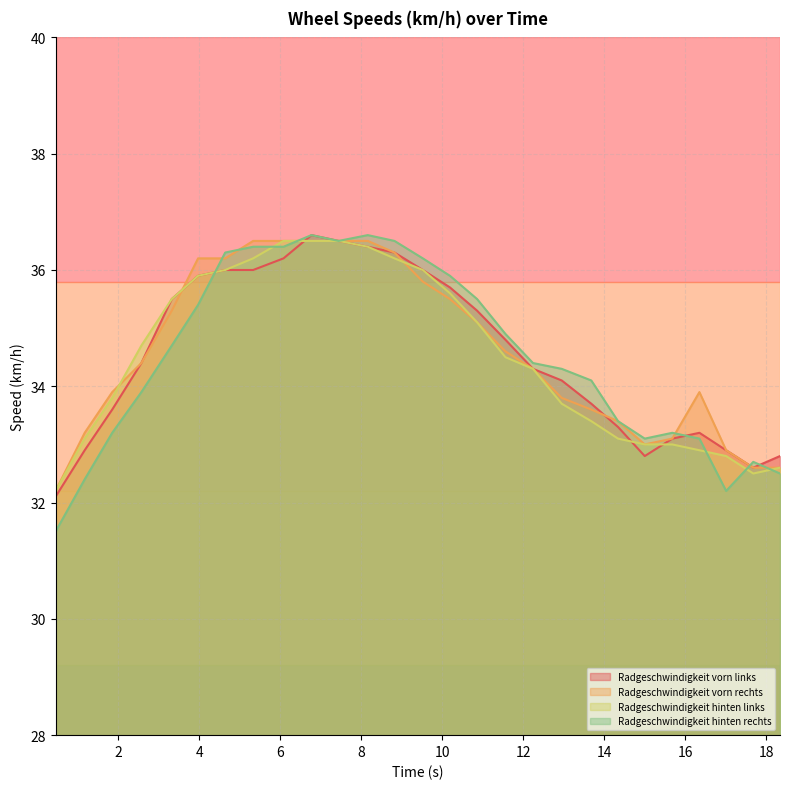

How many lines are shown in the chart?

4